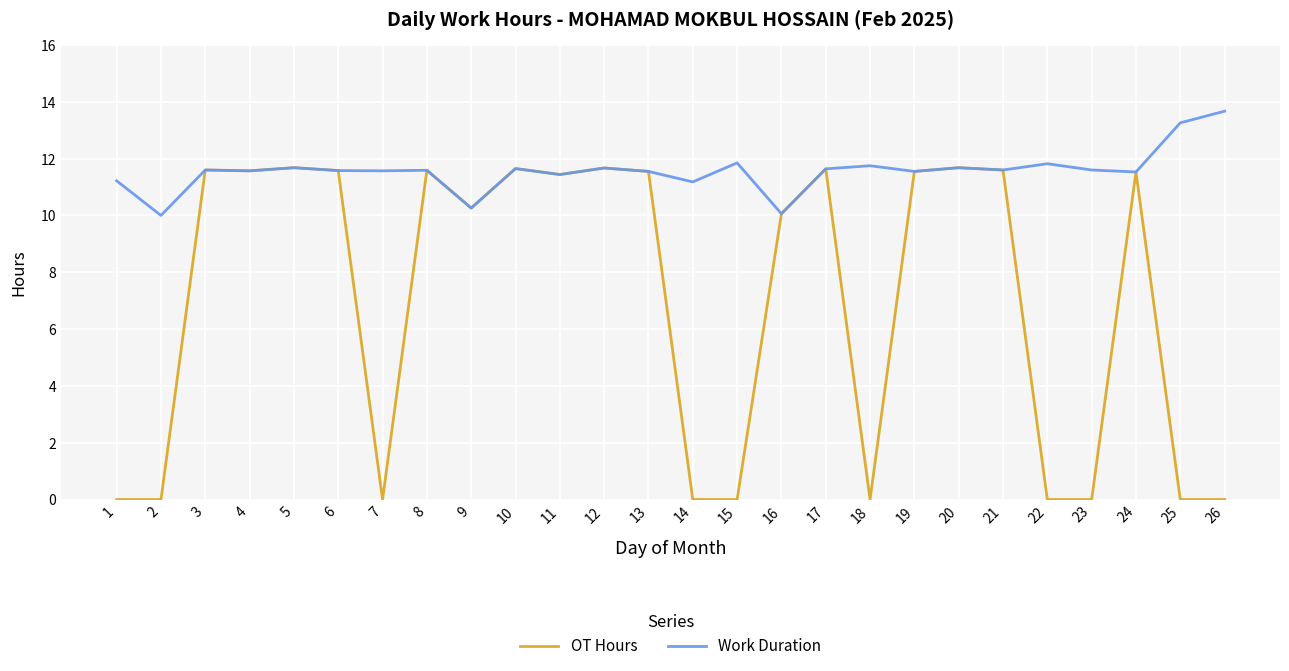

What is the maximum value shown in the chart?

13.7